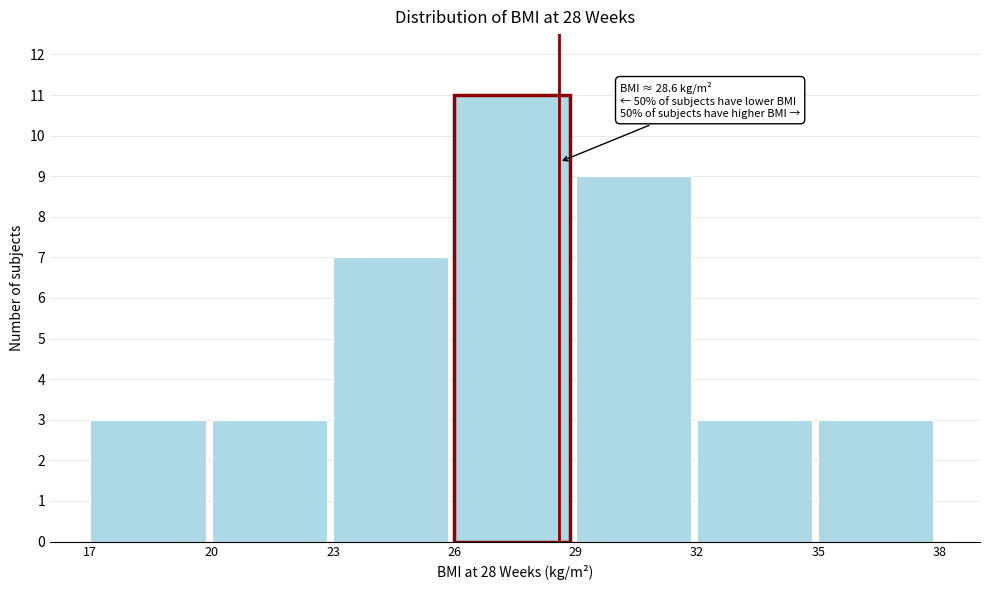

Which range on the x-axis has the tallest bar?

26 to 29